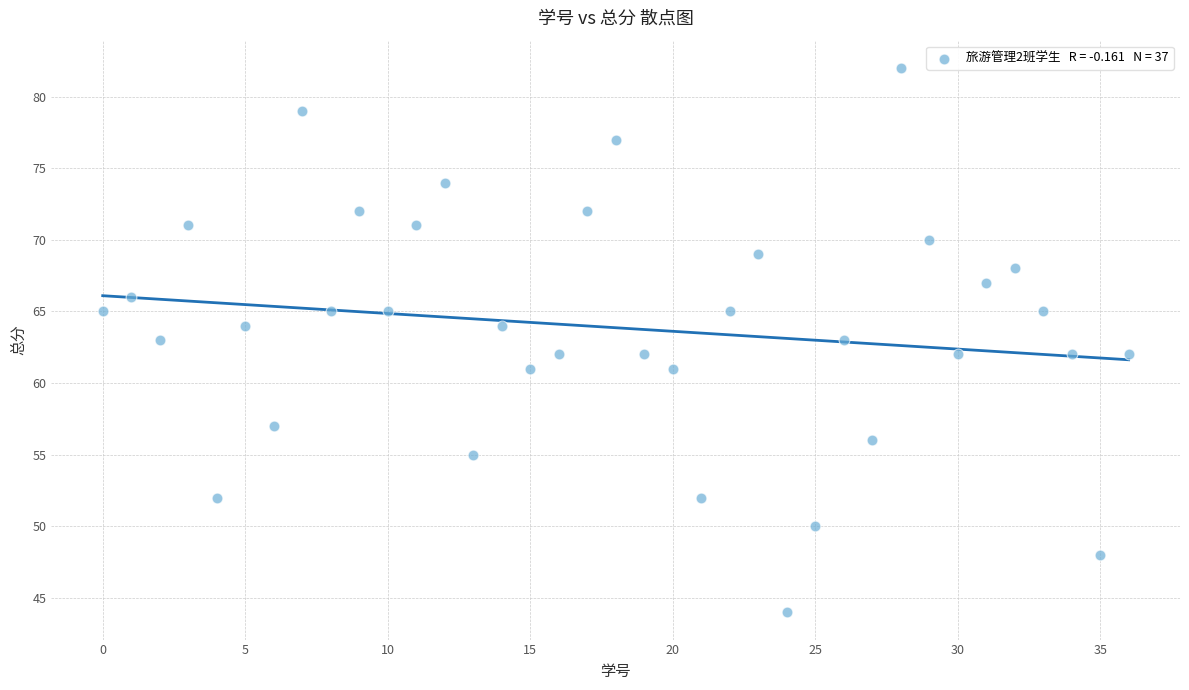

What is the range of Y values (max minus min)?

38